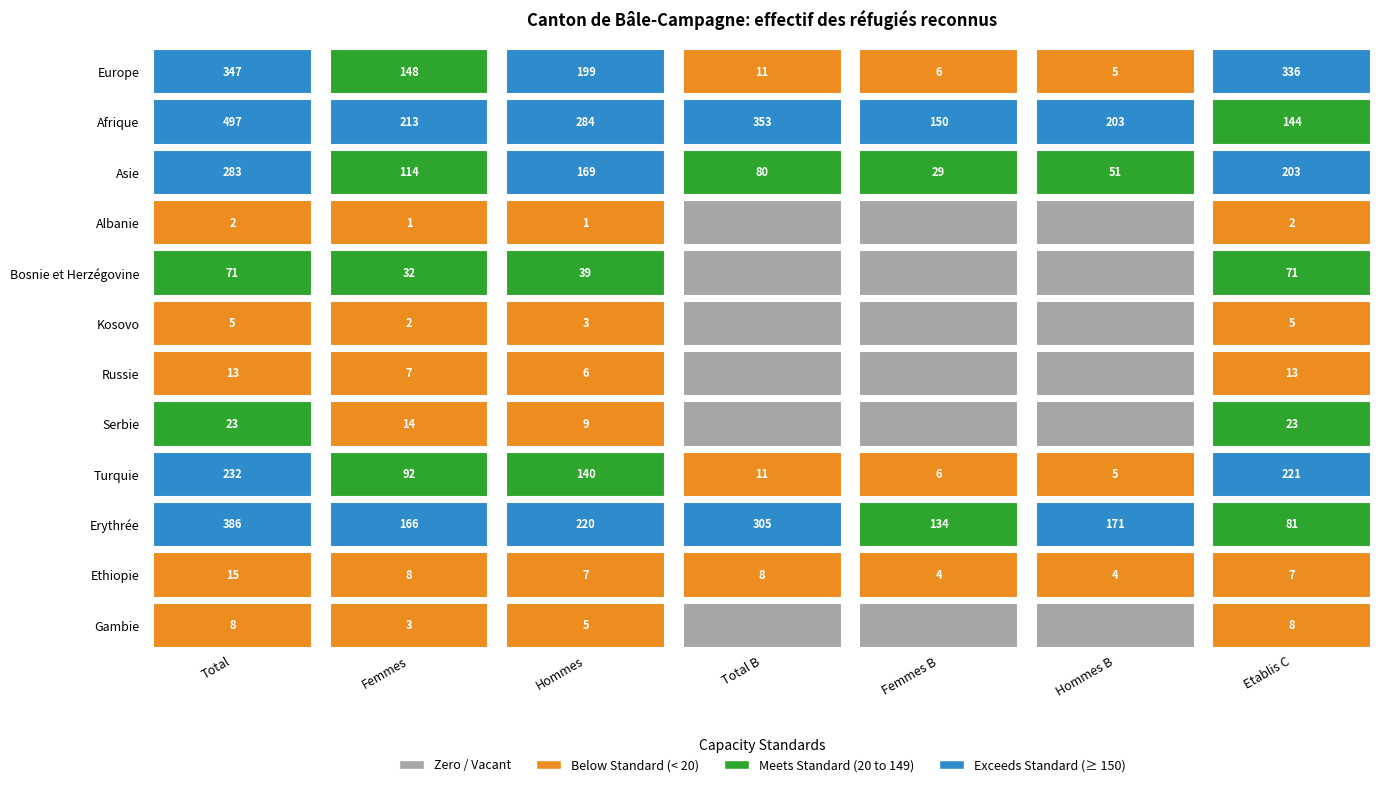

What is the highest value of the Afrique series?

497